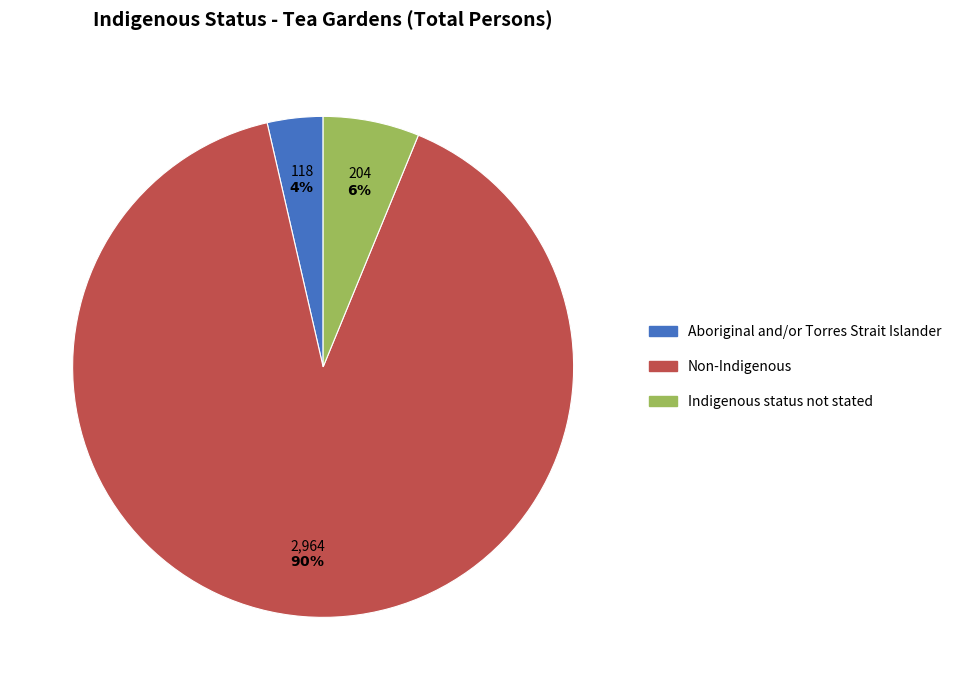

Is Aboriginal and/or Torres Strait Islander the majority of the pie?

No